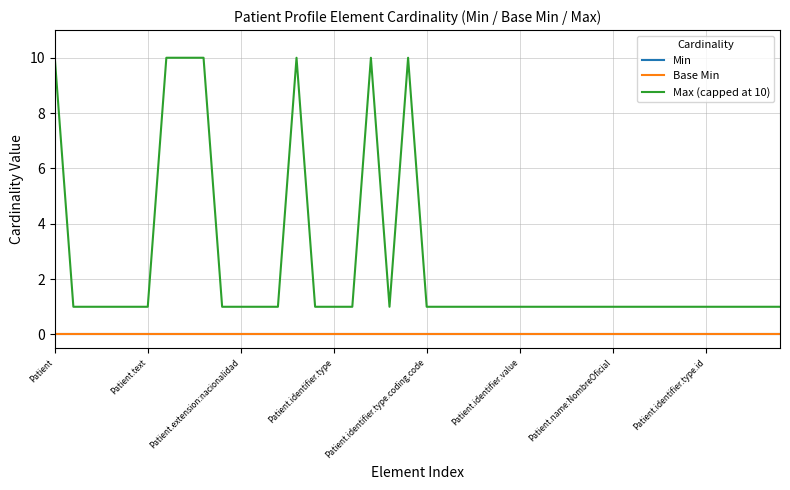

True or false: Max (capped at 10) has more than 0 interior local peaks.

True